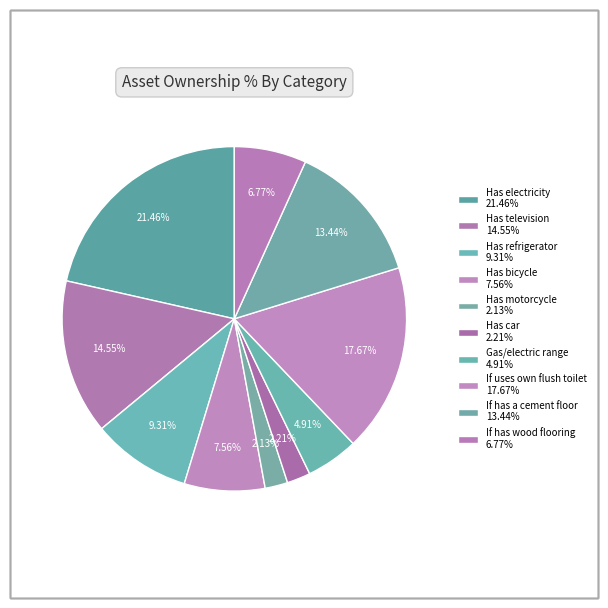

How many segments does this pie chart have?

10